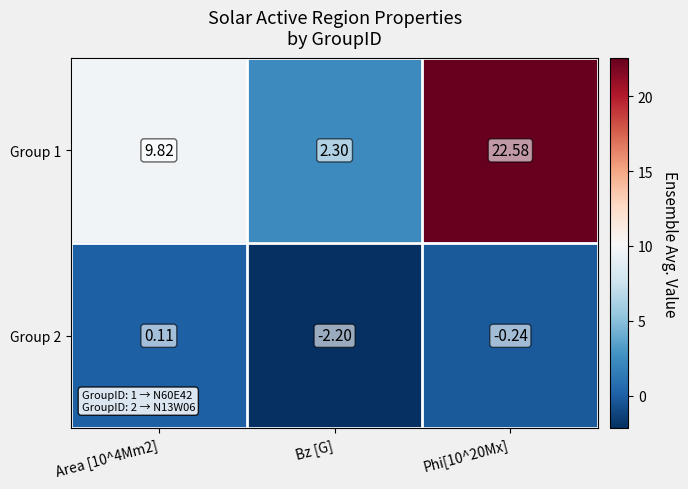

What is the spread (max minus min) of values at Phi[10^20Mx]?

22.8